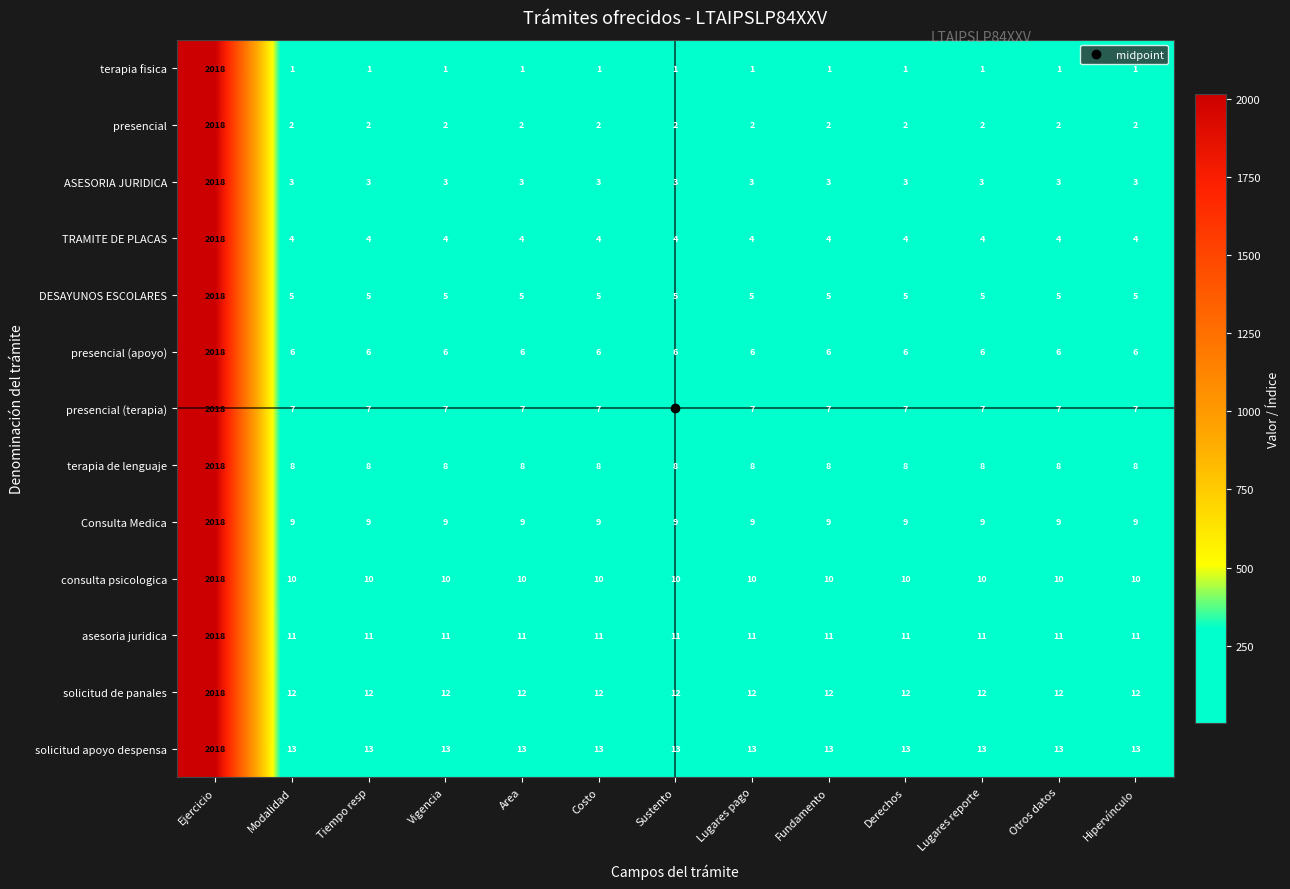

Which category has the highest value across all series?

Ejercicio